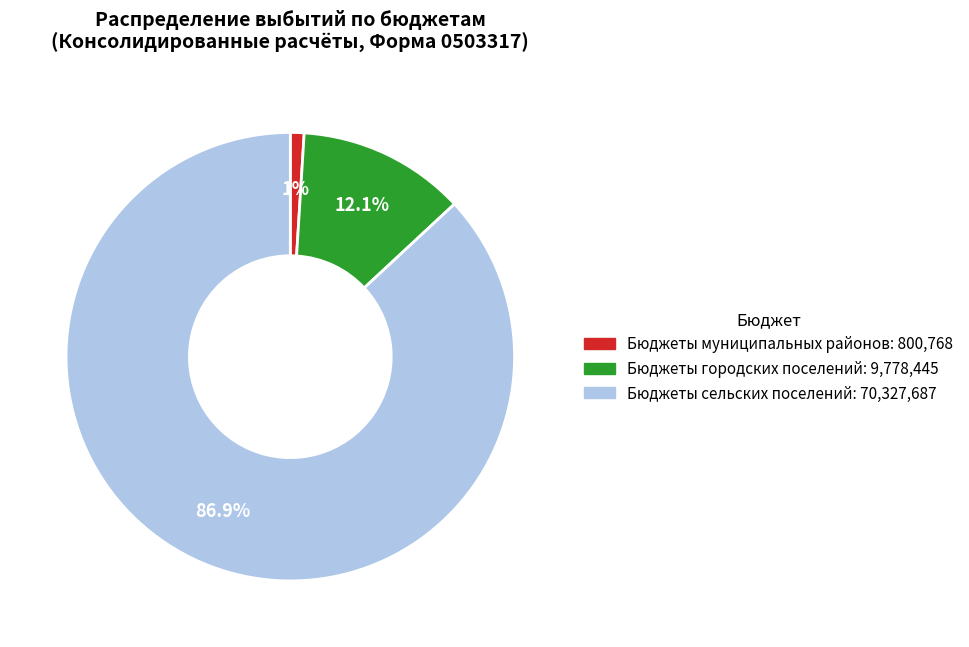

Which category has the biggest portion of the pie?

Бюджеты сельских поселений